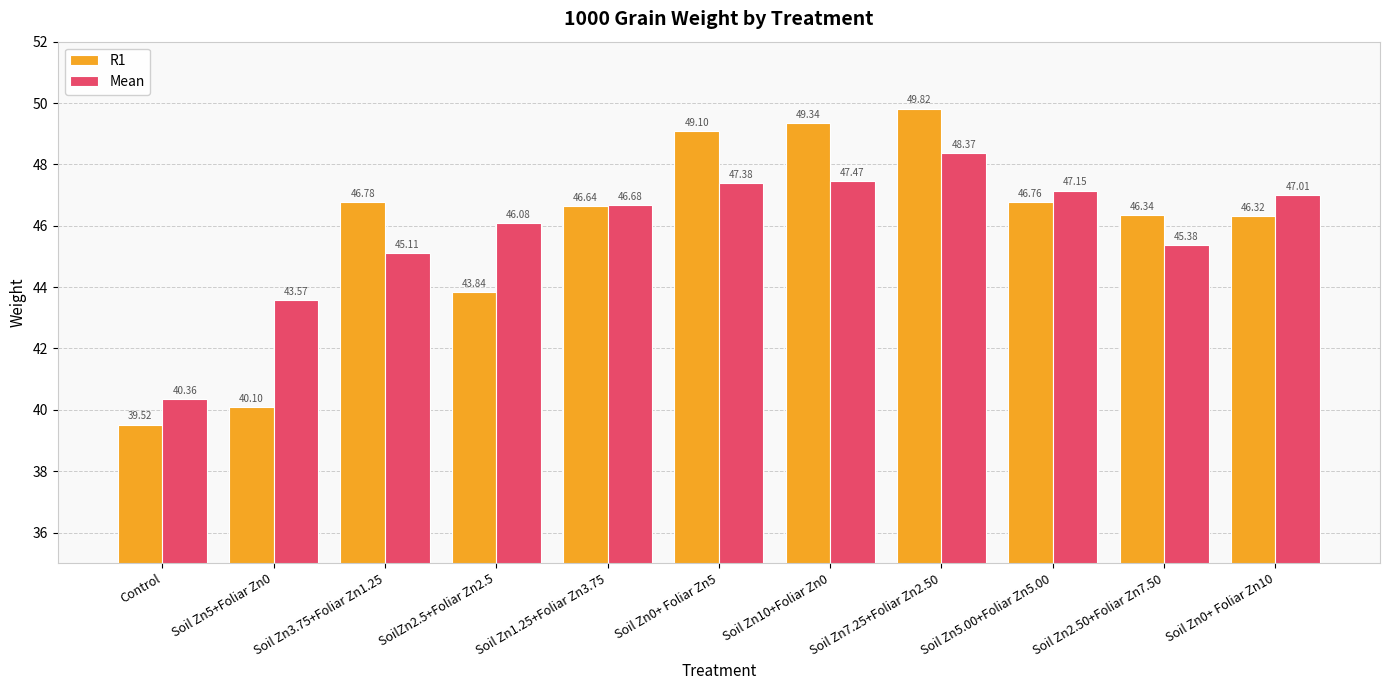

What is the highest value of the Mean series?

48.4